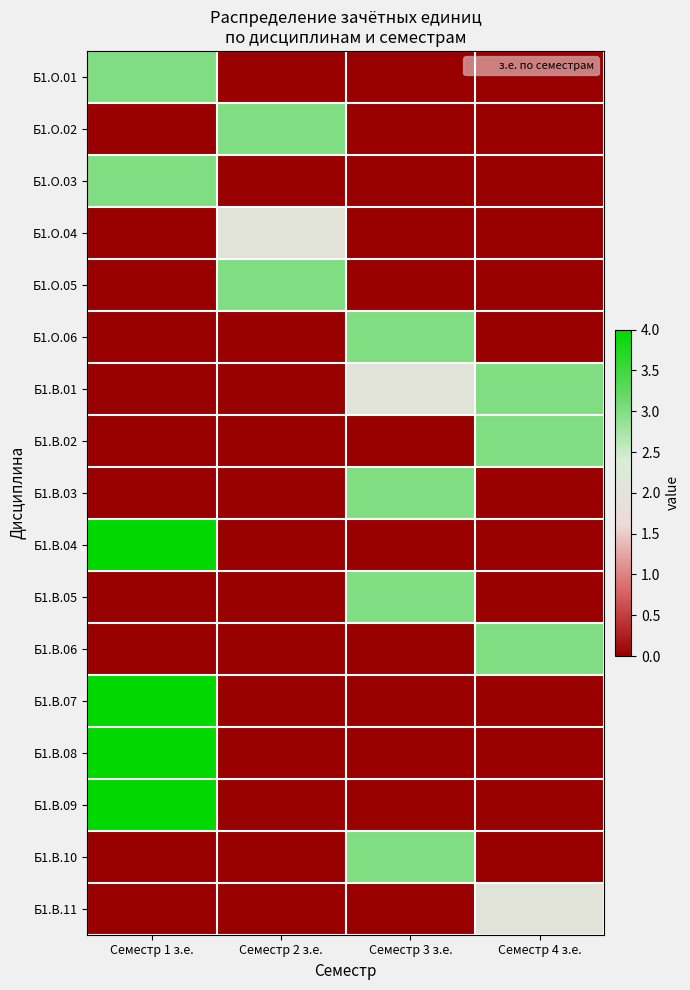

At which category does the chart reach its peak across all series?

Семестр 1 з.е.